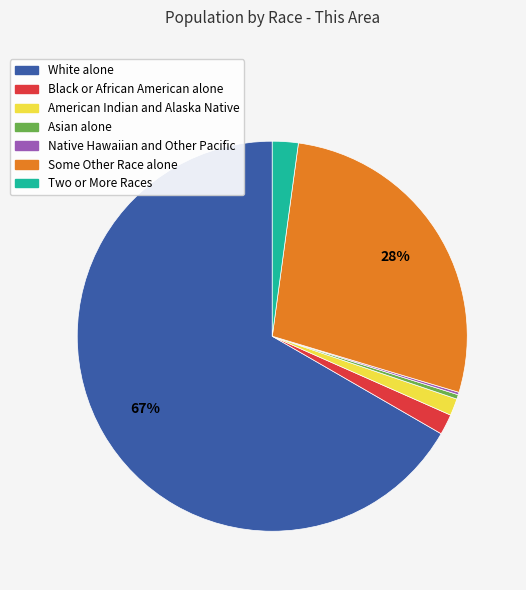

Do American Indian and Alaska Native and Black or African American alone together represent more than half of the pie?

No